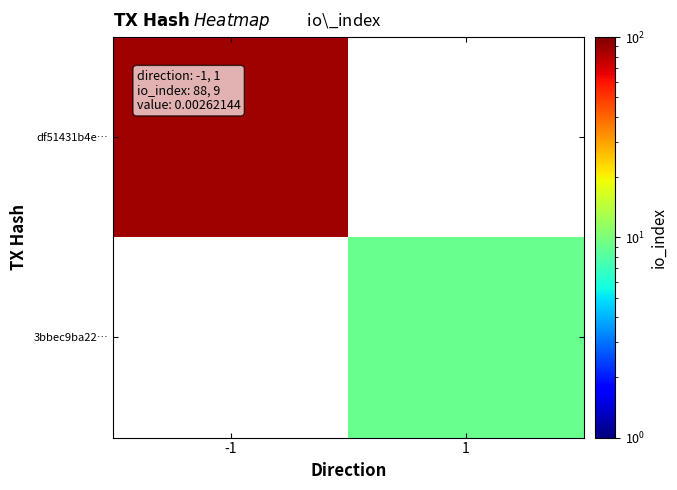

Which category has the lowest value in the 3bbec9ba22… series?

-1